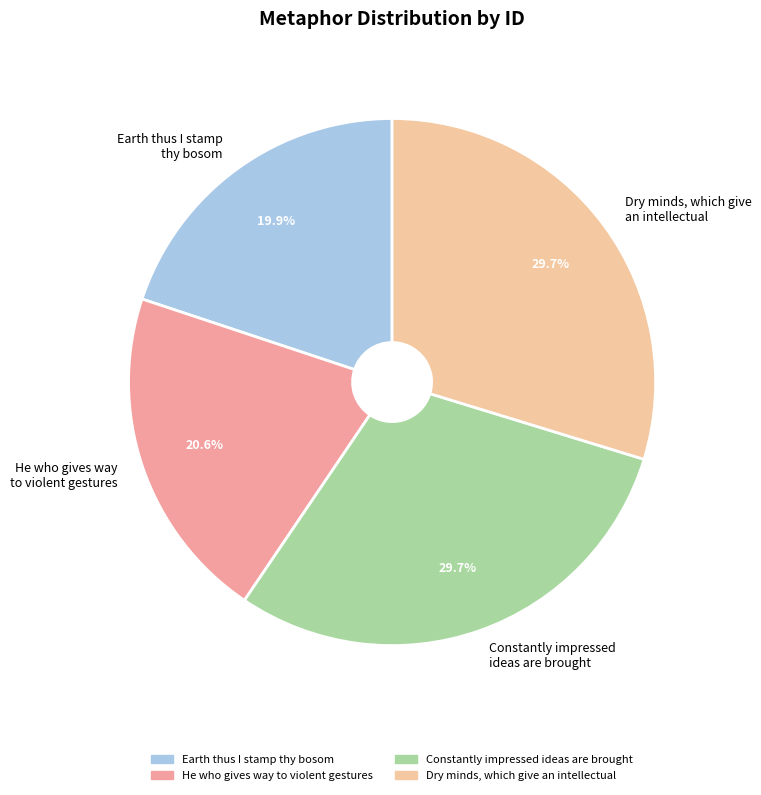

Which category has the smallest portion of the pie?

Earth thus I stamp thy bosom